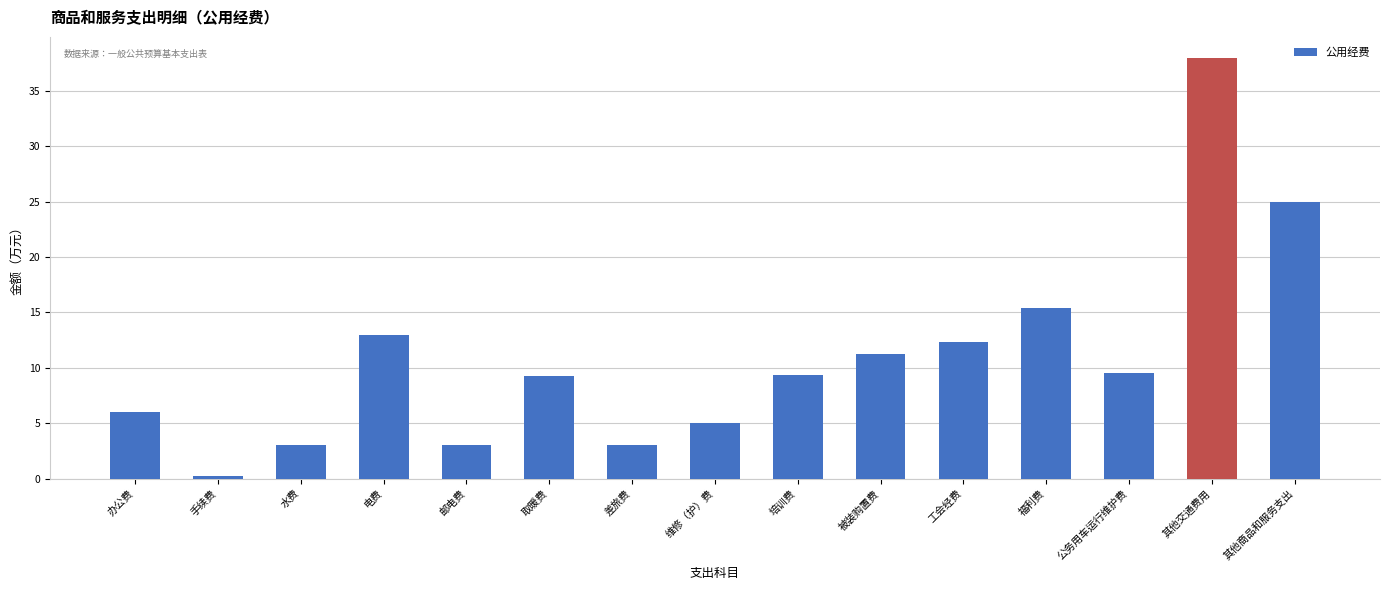

What is the difference between the values at 其他商品和服务支出 and 电费?

12.0